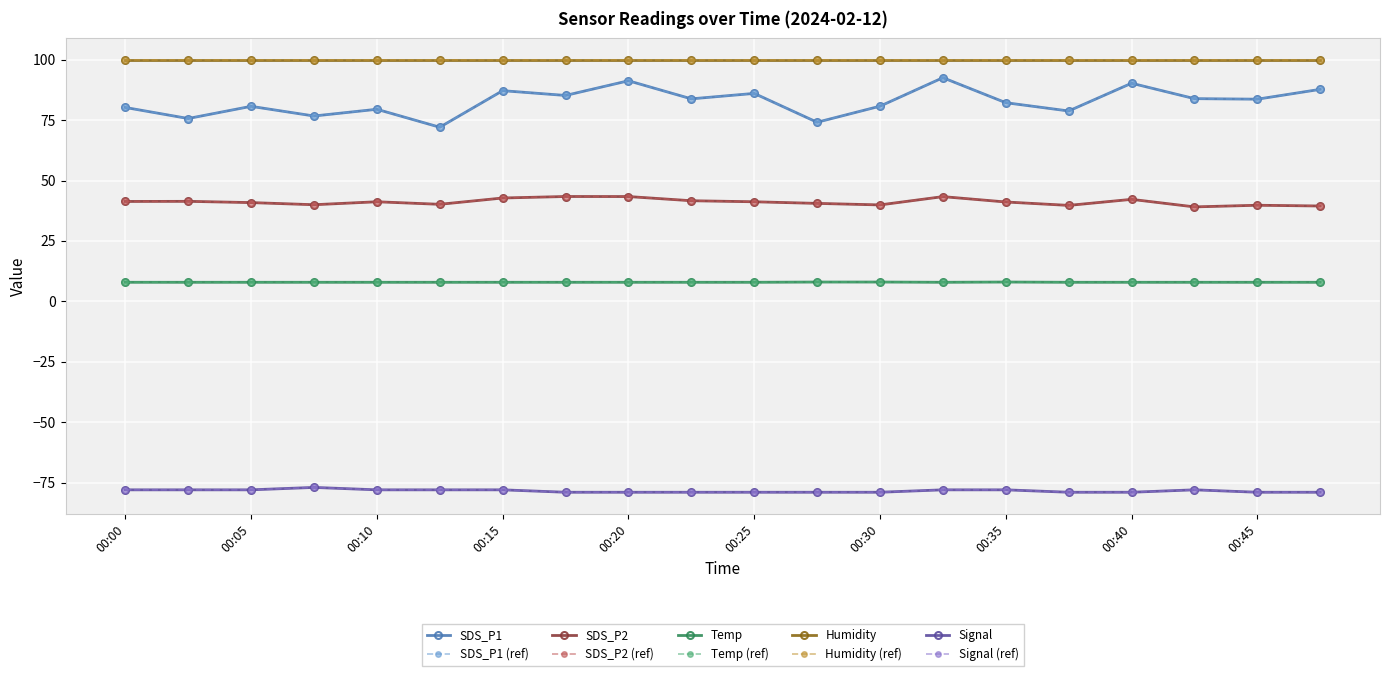

Is this an area chart (filled region under the line)?

No